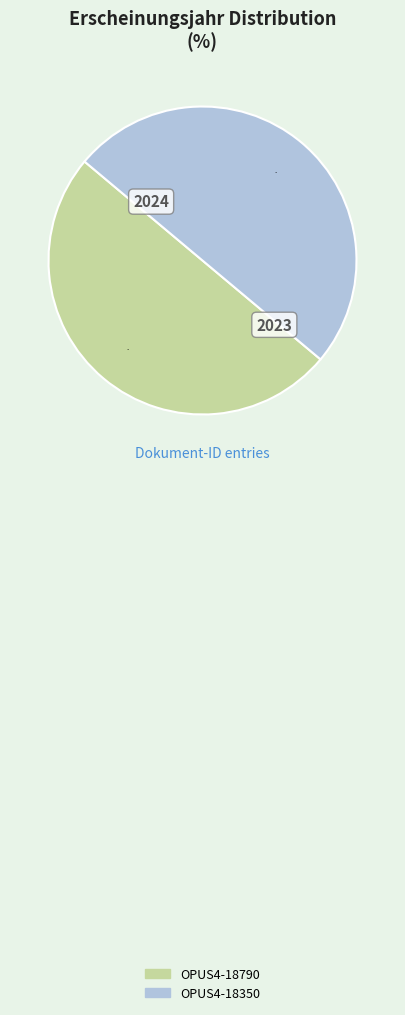

To the nearest percent, what is the combined percentage of OPUS4-18350 and OPUS4-18790?

100%